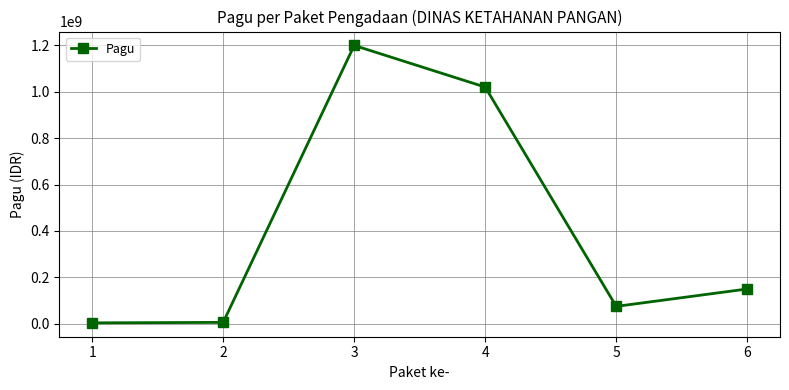

How many lines are shown in the chart?

1